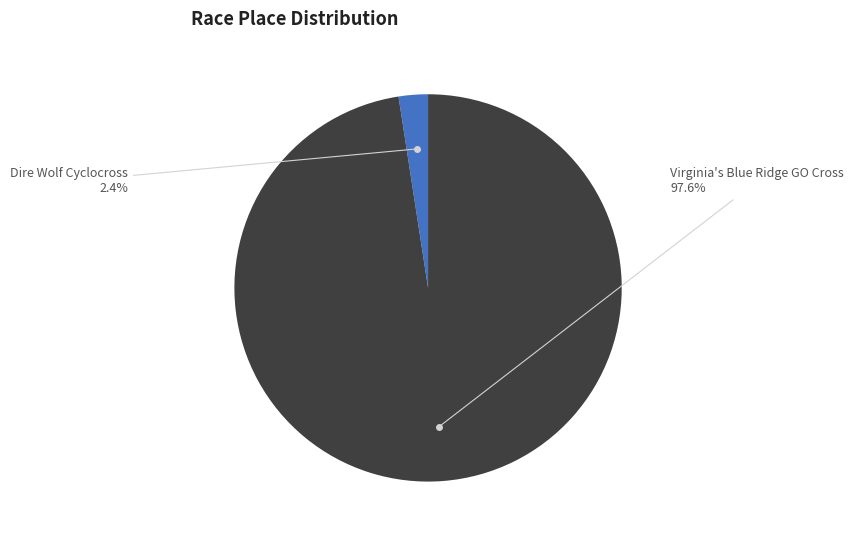

What is the largest slice in the pie chart?

Virginia's Blue Ridge GO Cross